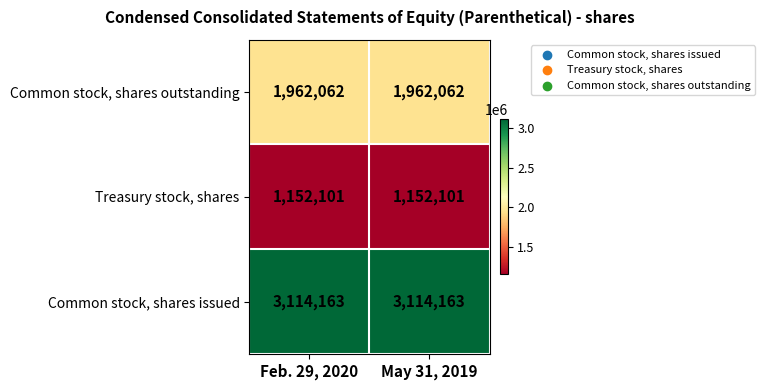

What is the highest value of the Common stock, shares issued series?

3114163